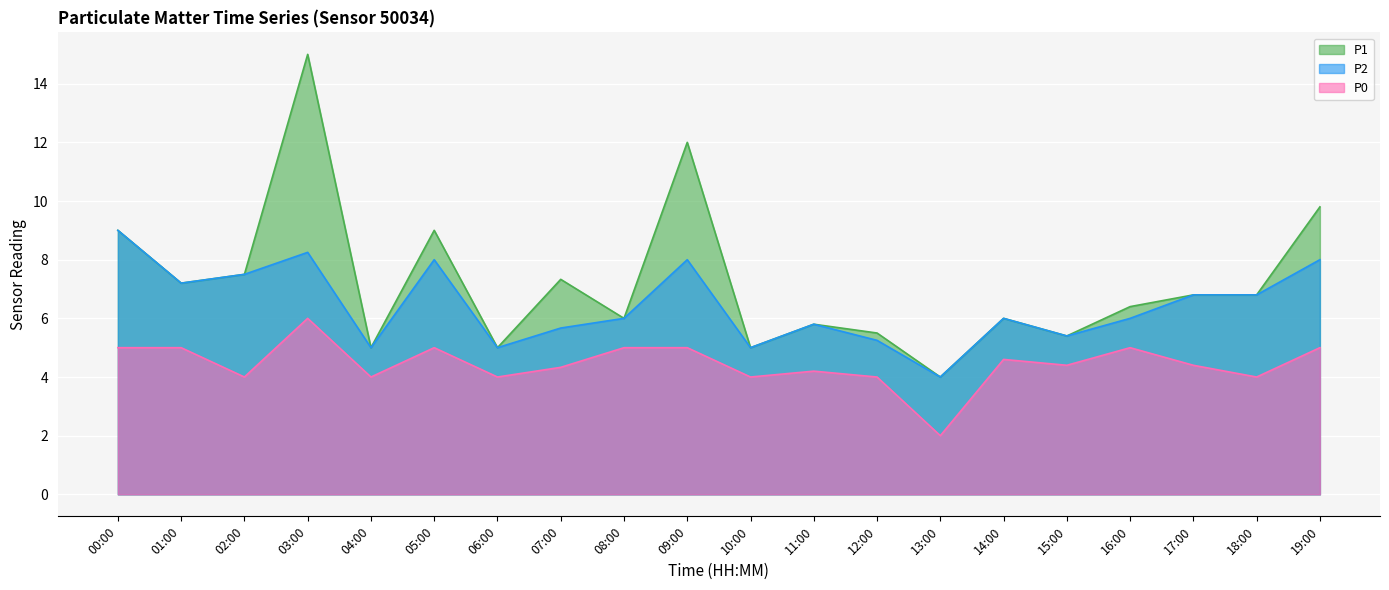

How many values in the P0 series exceed 4?

13